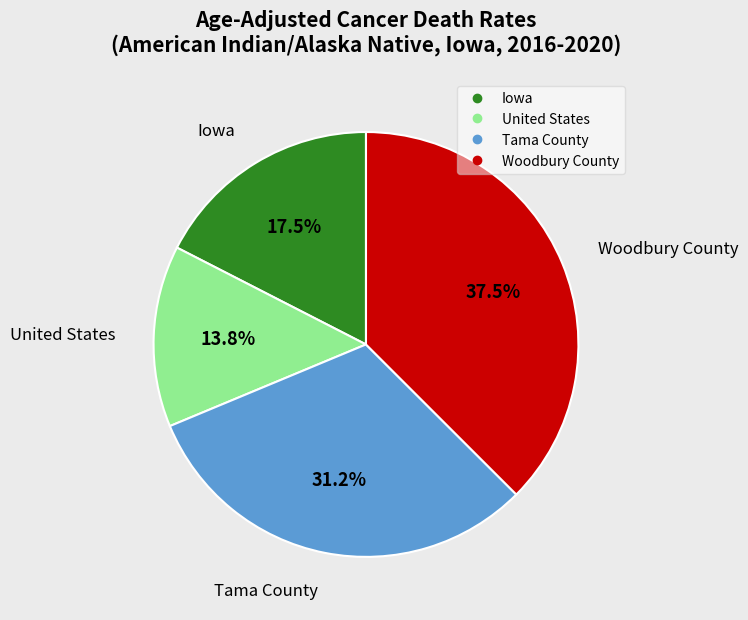

To the nearest percent, what is the difference between the largest and smallest slice percentages?

24%